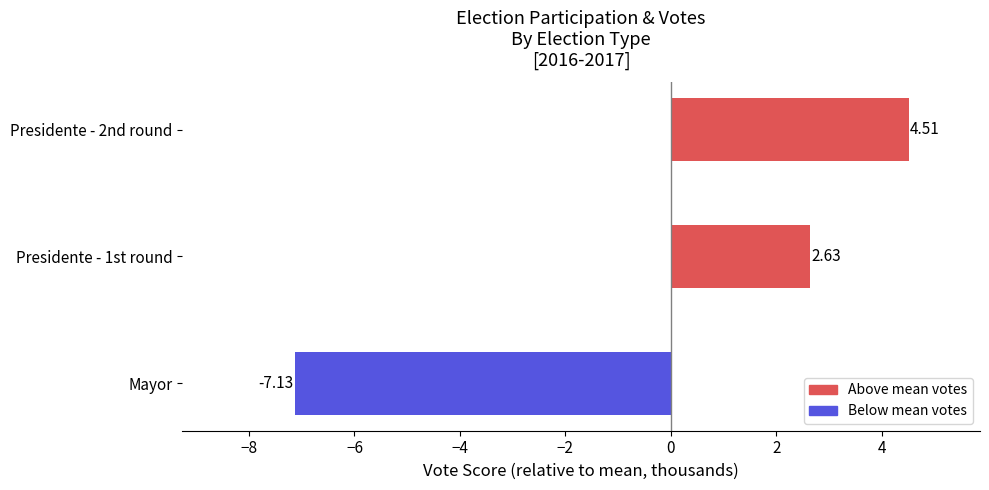

Approximately how many times larger is the value at Presidente - 2nd round compared to Presidente - 1st round?

1.7